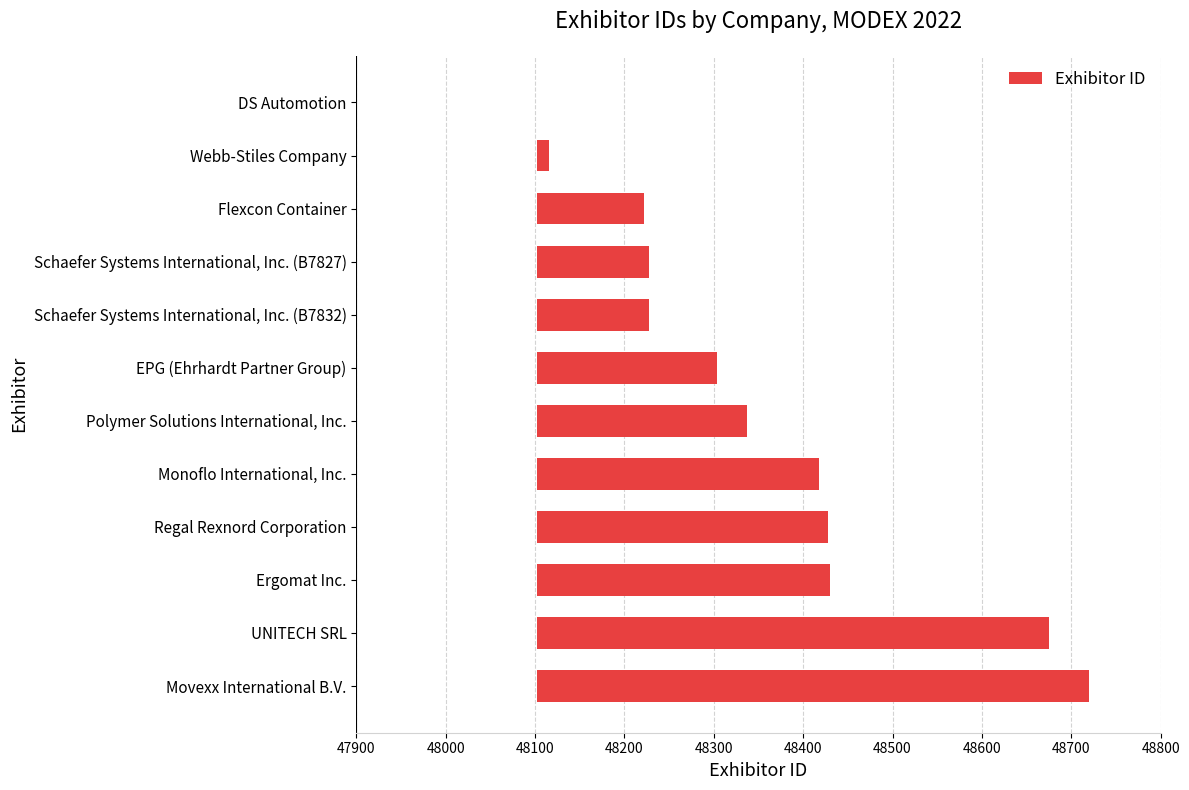

Reading right to left, extract all data points from this chart.

618	573	328	326	316	235	202	126	125	120	14	0